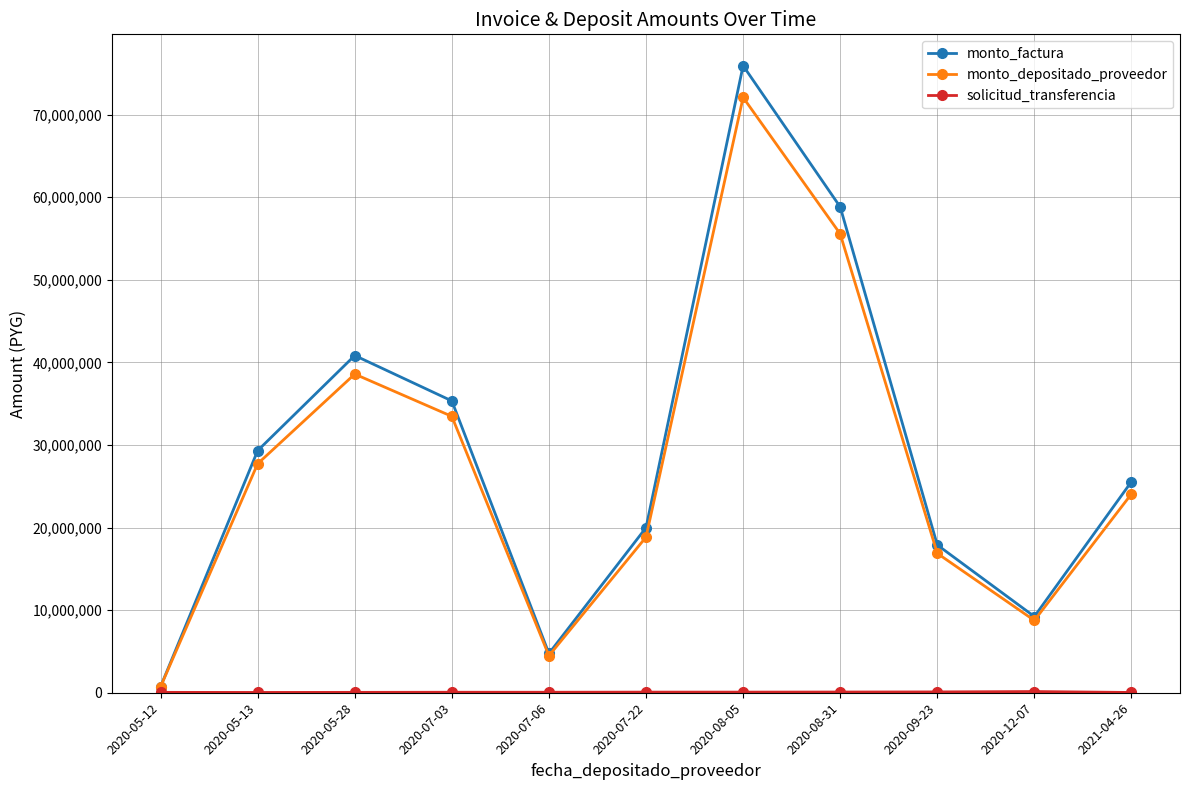

How many lines are shown in the chart?

3